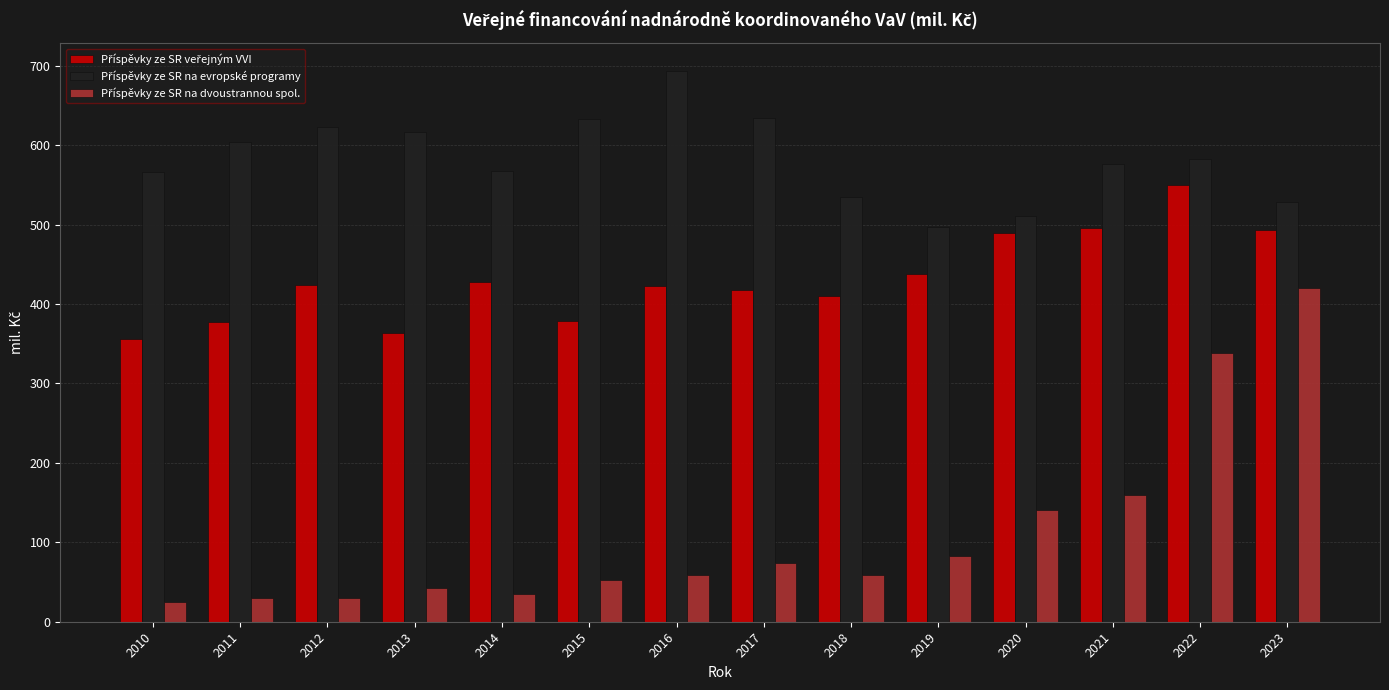

What is the total value across all series at 2015?

1063.4